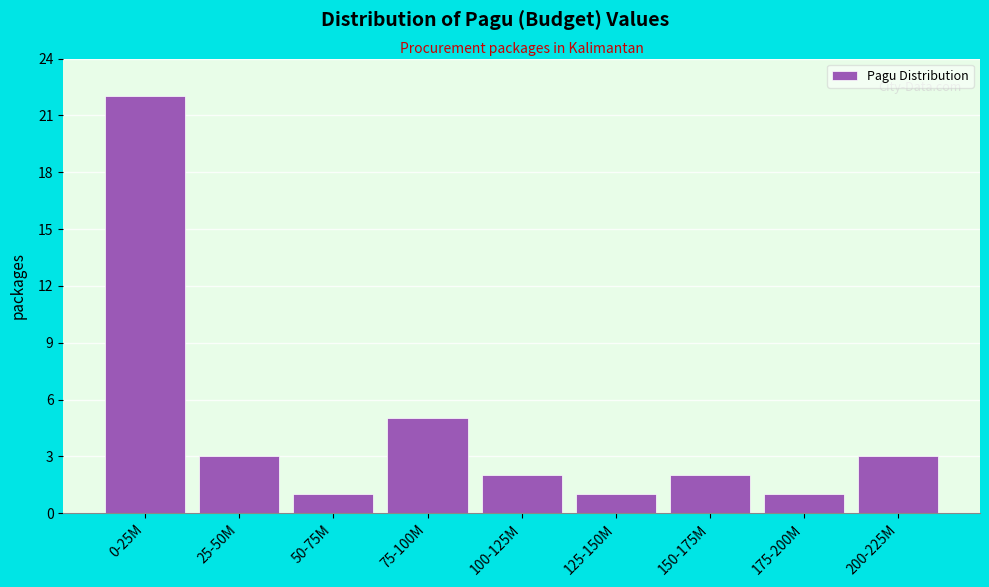

Reading left to right, what are all the values shown in this chart?

22	3	1	5	2	1	2	1	3